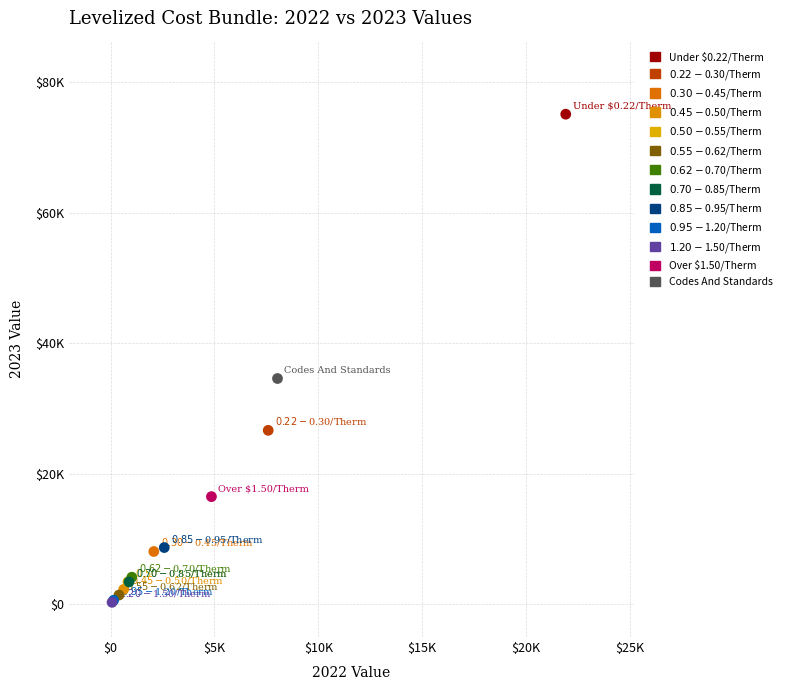

Which series reaches the maximum Y coordinate?

Under $0.22/Therm